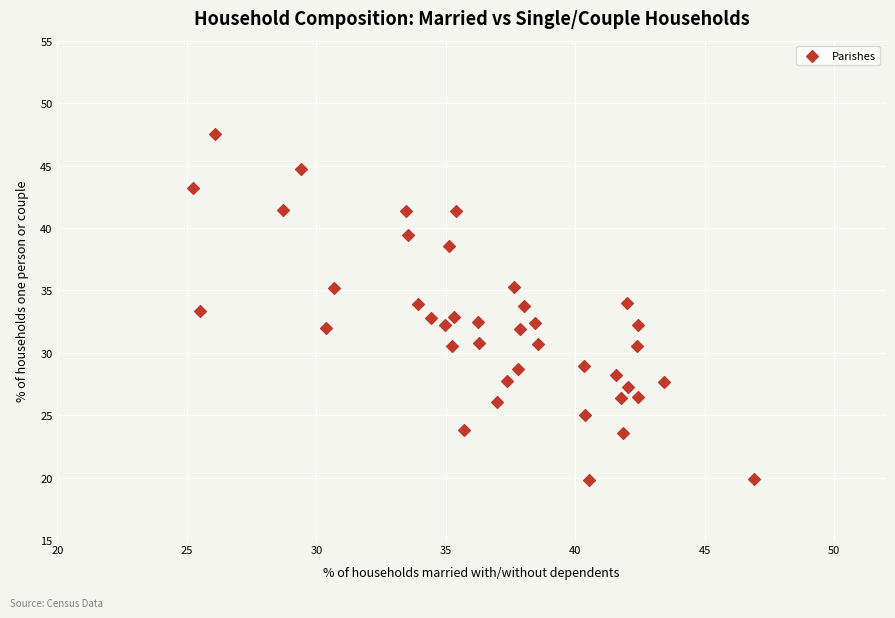

What is the range of Y values (max minus min)?

27.7